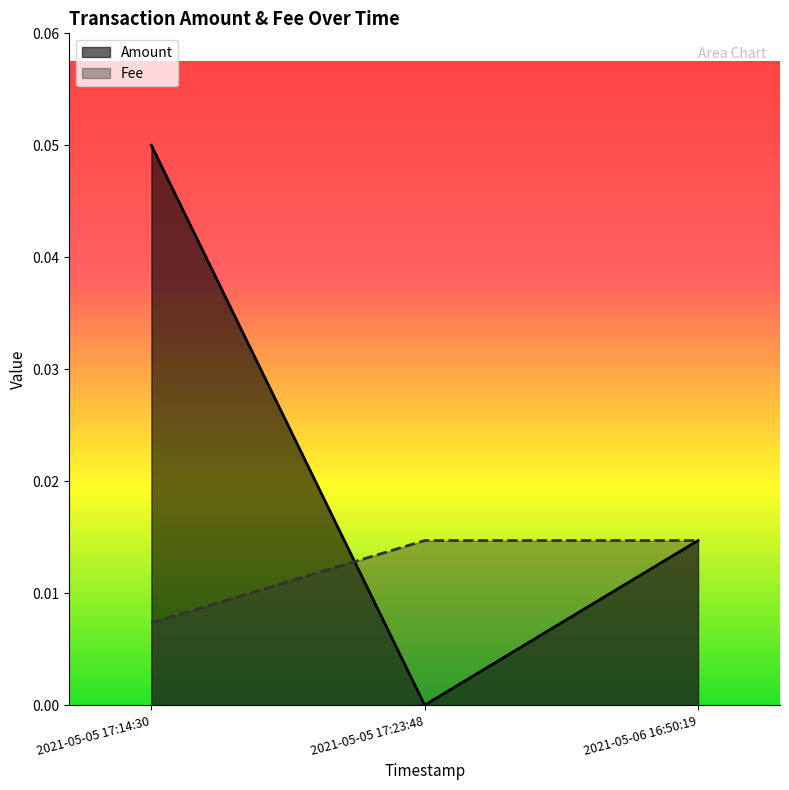

The Fee series shows 0.0 at 2021-05-05 17:14:30. True or false?

True